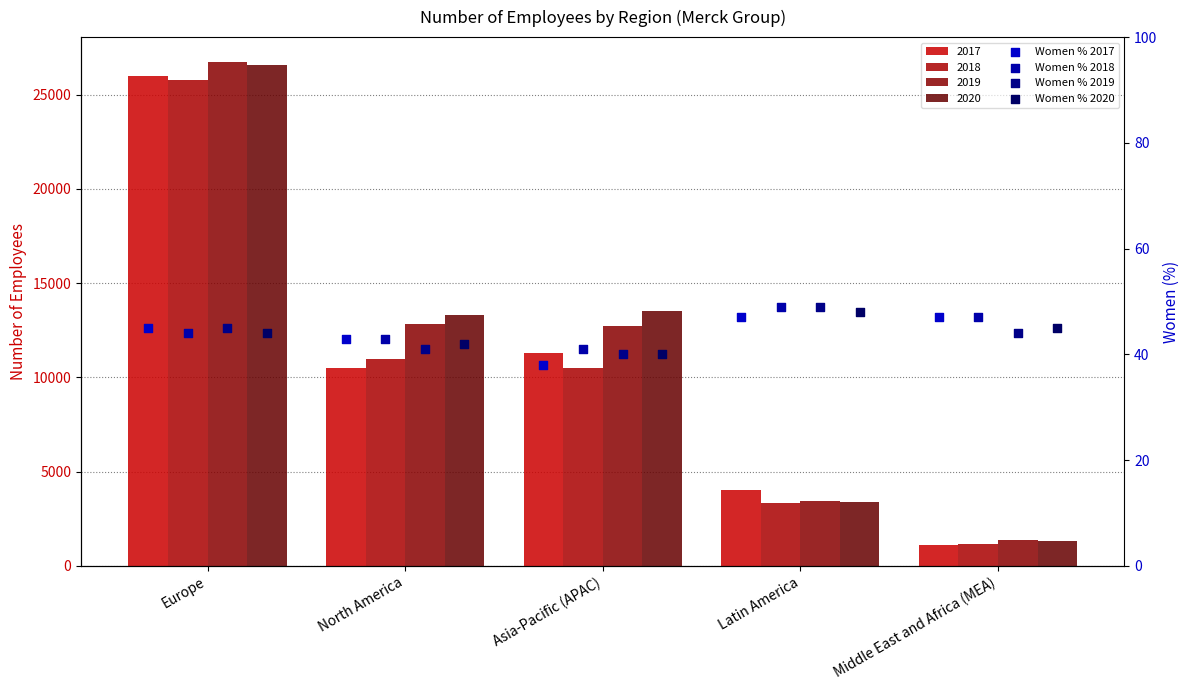

At how many categories does at least one series exceed 40?

5